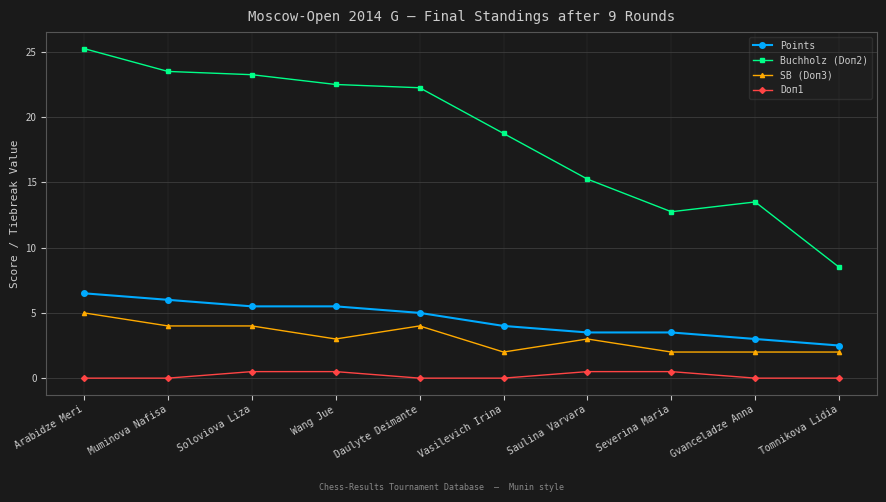

Is the value of Points at Gvanceladze Anna greater than the value of SB (Doп3) at Vasilevich Irina?

Yes